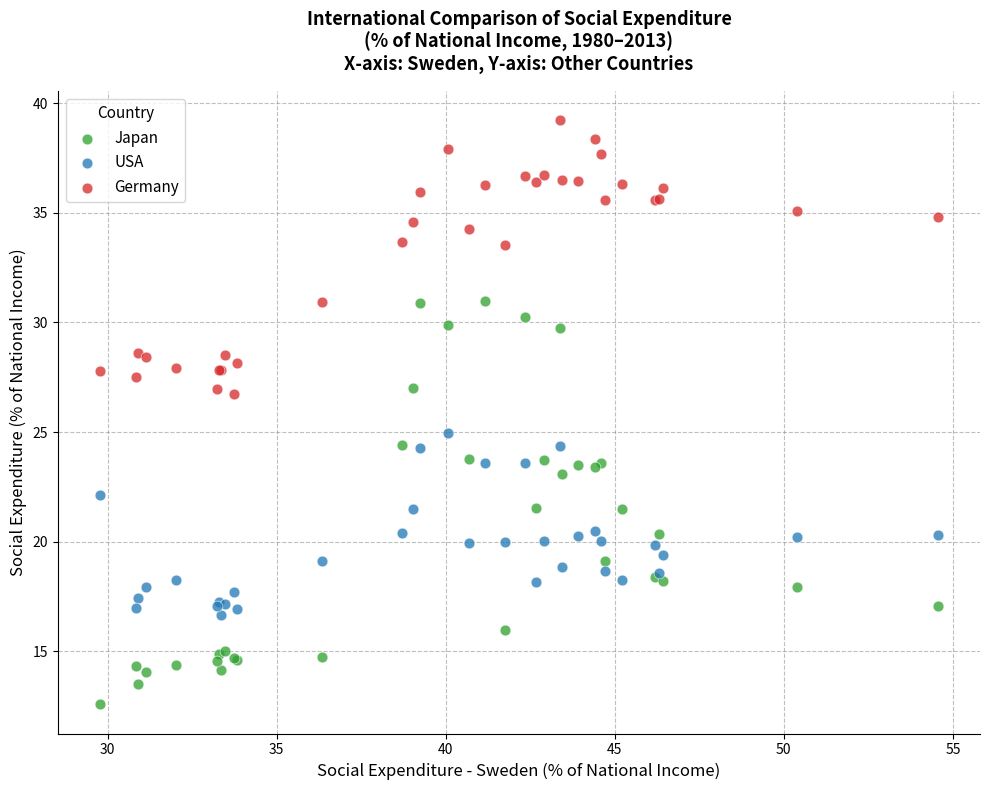

Which series reaches the maximum Y coordinate?

Germany